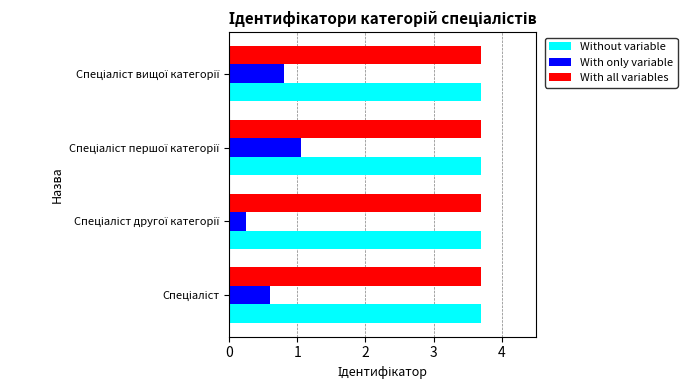

Which series has the widest spread of values?

With only variable